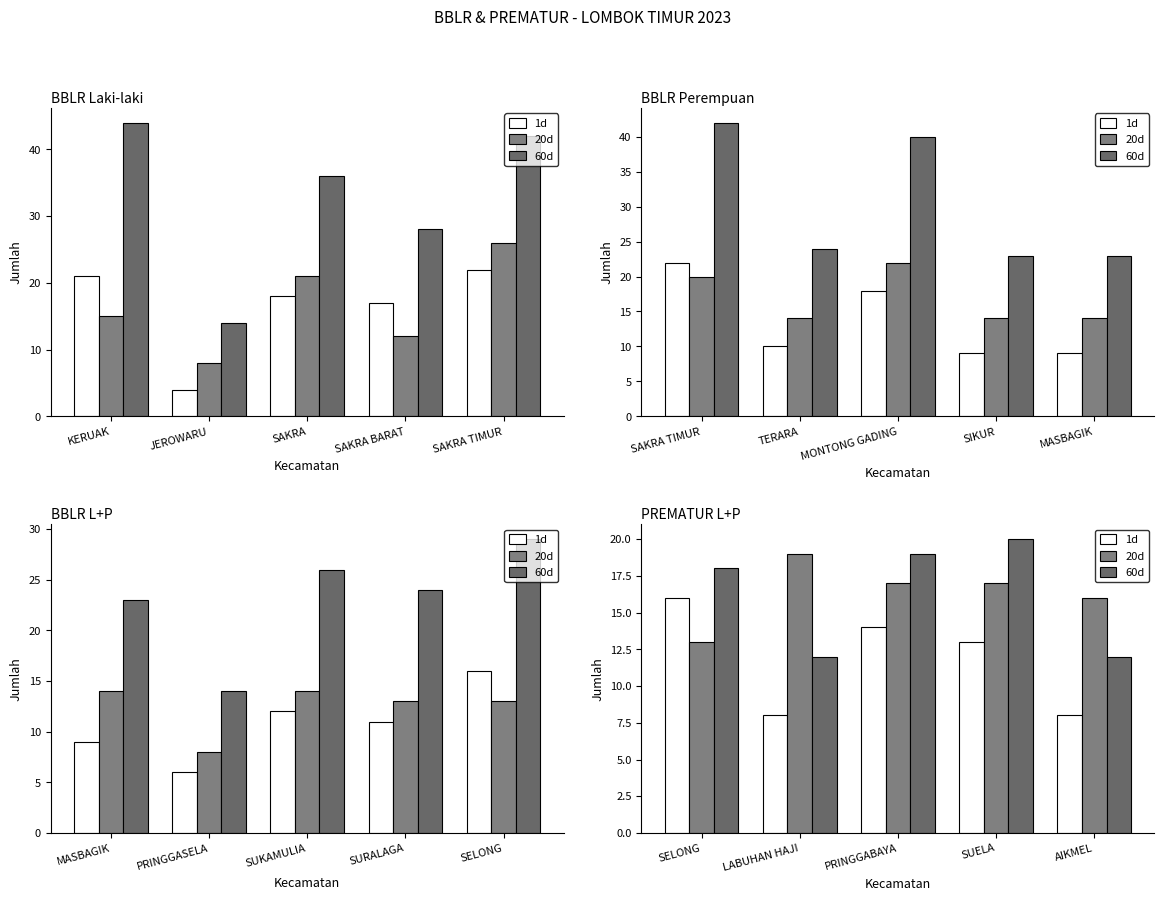

What is the lowest value of the 20d series?

13